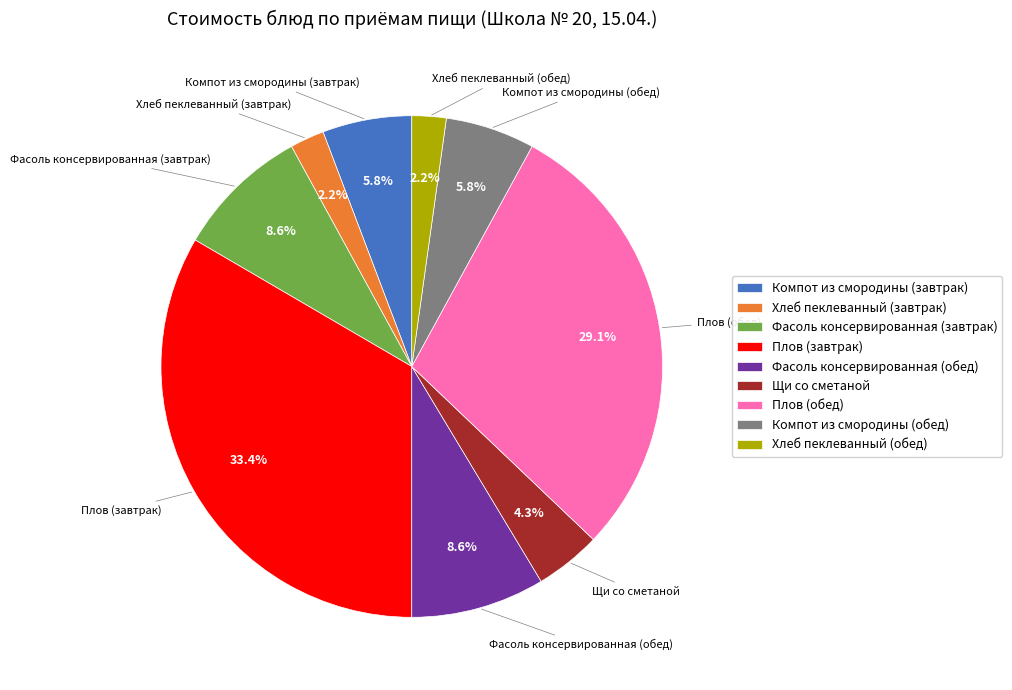

What percentage is the Компот из смородины (завтрак) slice, to the nearest percent?

6%